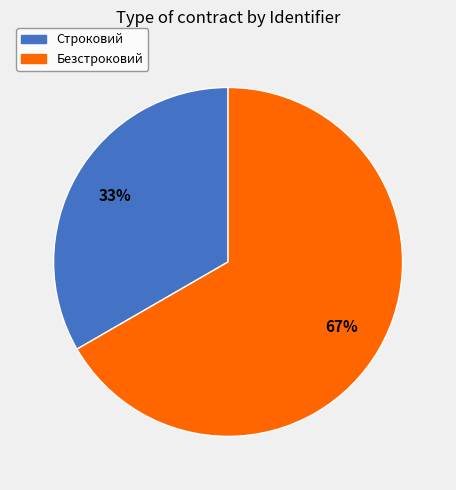

Rank the categories by value from highest to lowest.

Безстроковий, Строковий